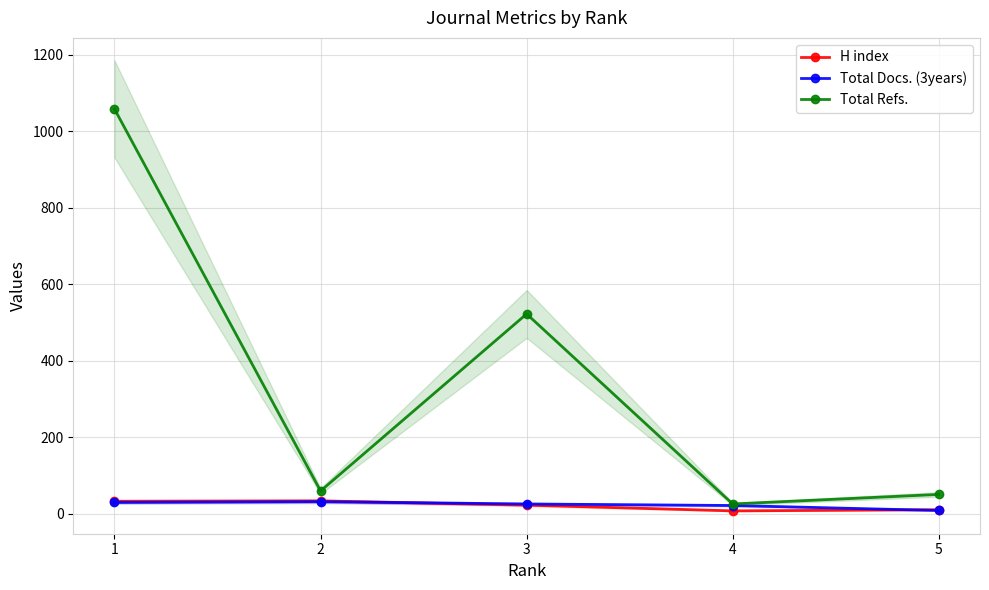

What is the value of the Total Refs. point at the 4th from the left?

25